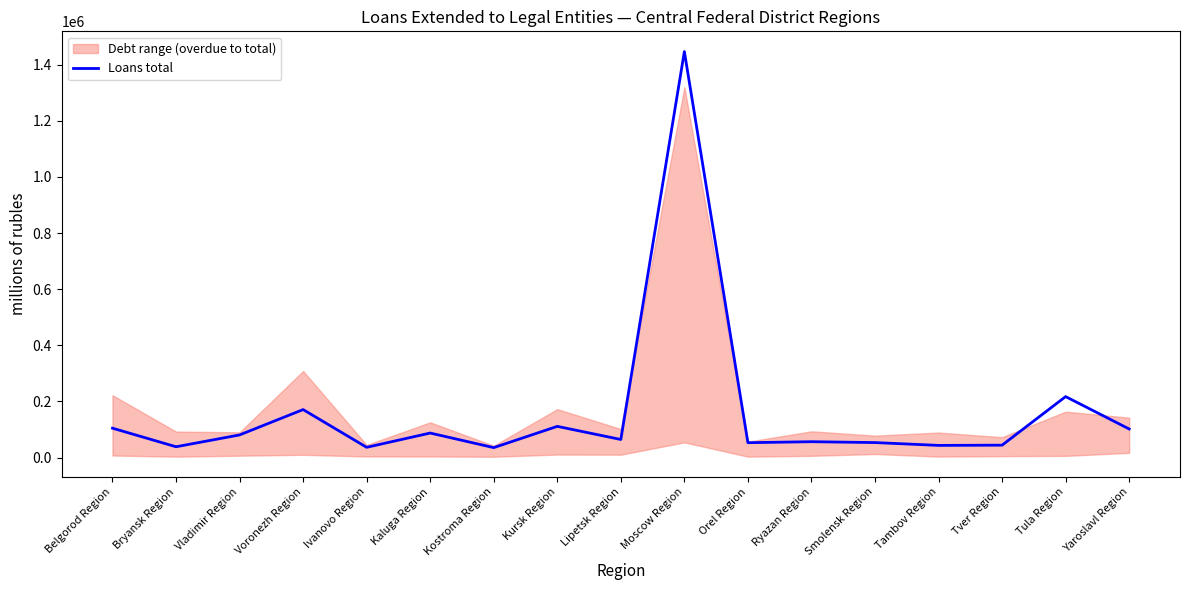

How many points are higher than both their immediate neighbors (excluding endpoints)?

6